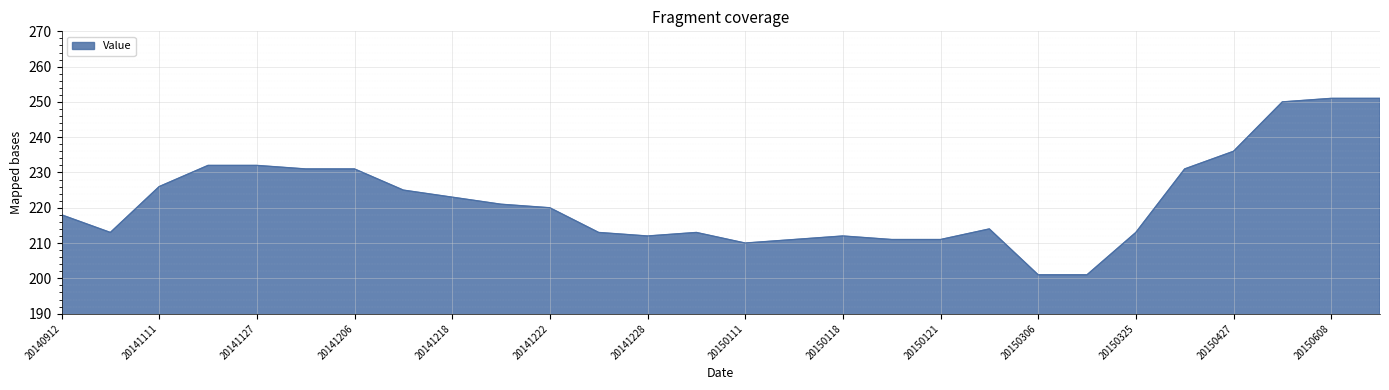

What is the smallest value displayed?

201